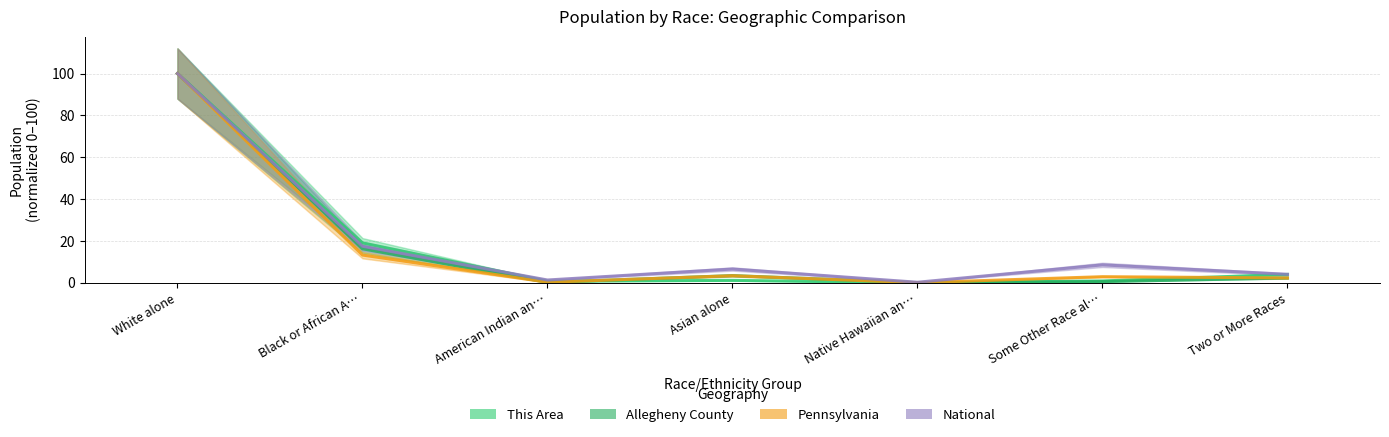

Between Some Other Race al… and Two or More Races, which is larger?

Two or More Races